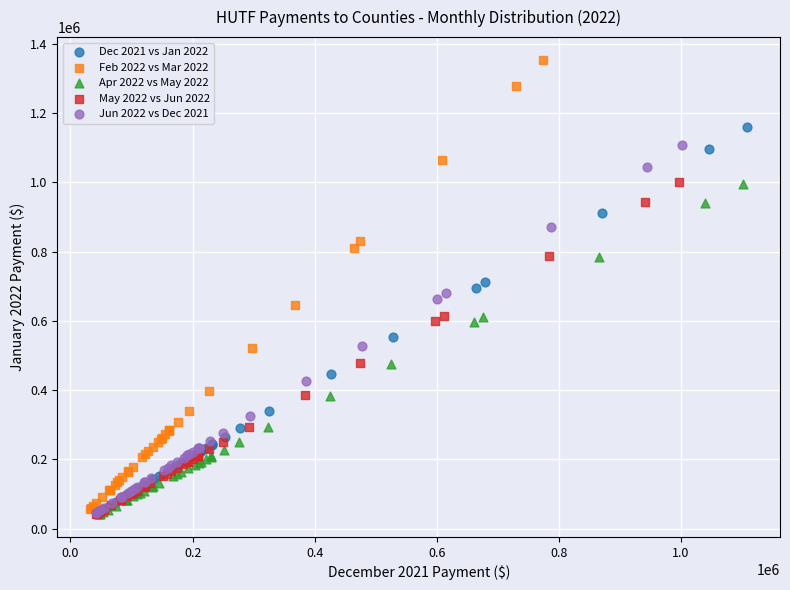

Which series contains the highest Y value?

Feb 2022 vs Mar 2022